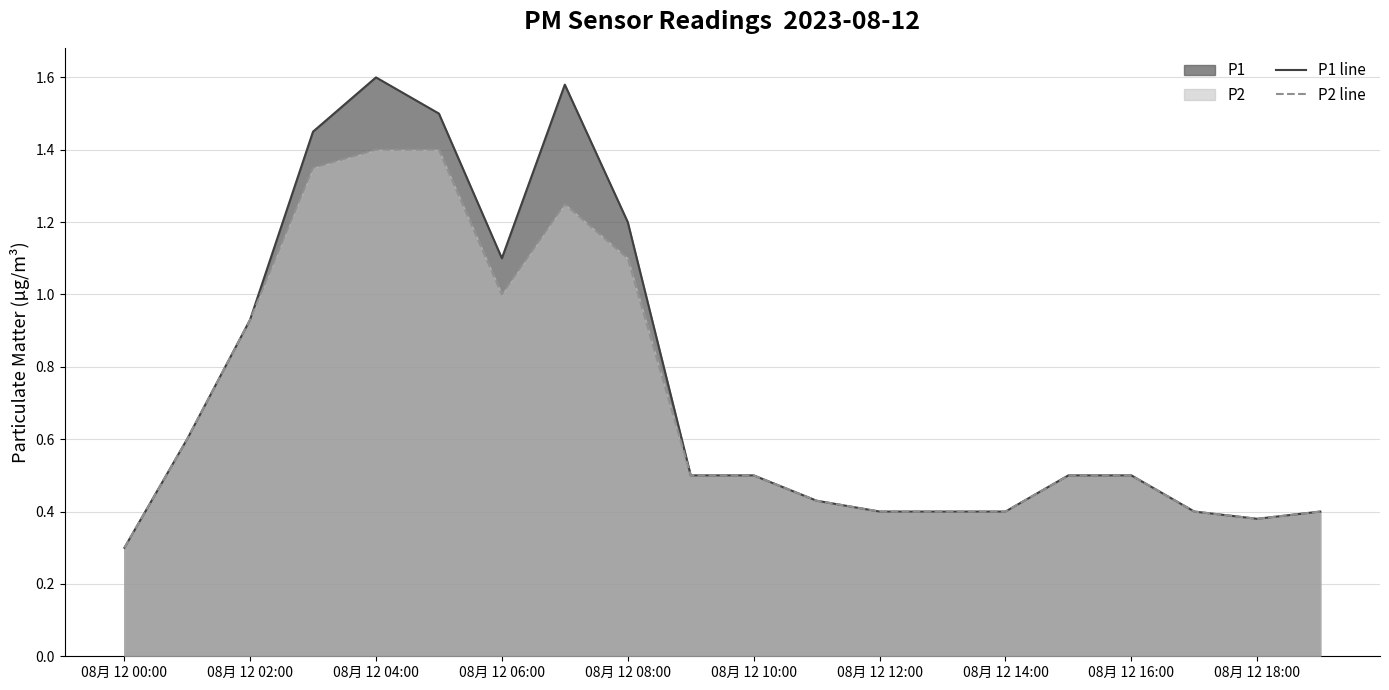

What is the minimum value shown in the chart?

0.3